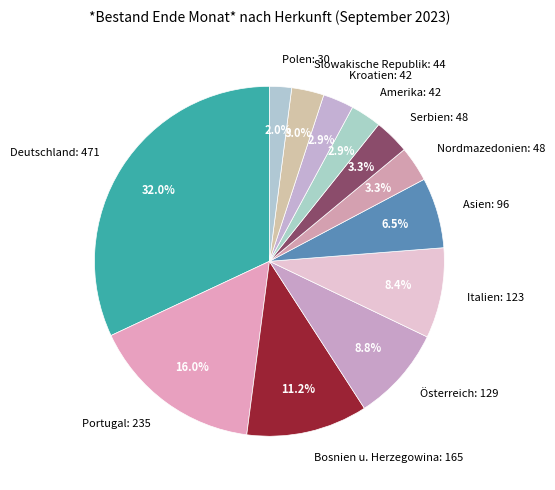

Which slice is the smallest?

Polen